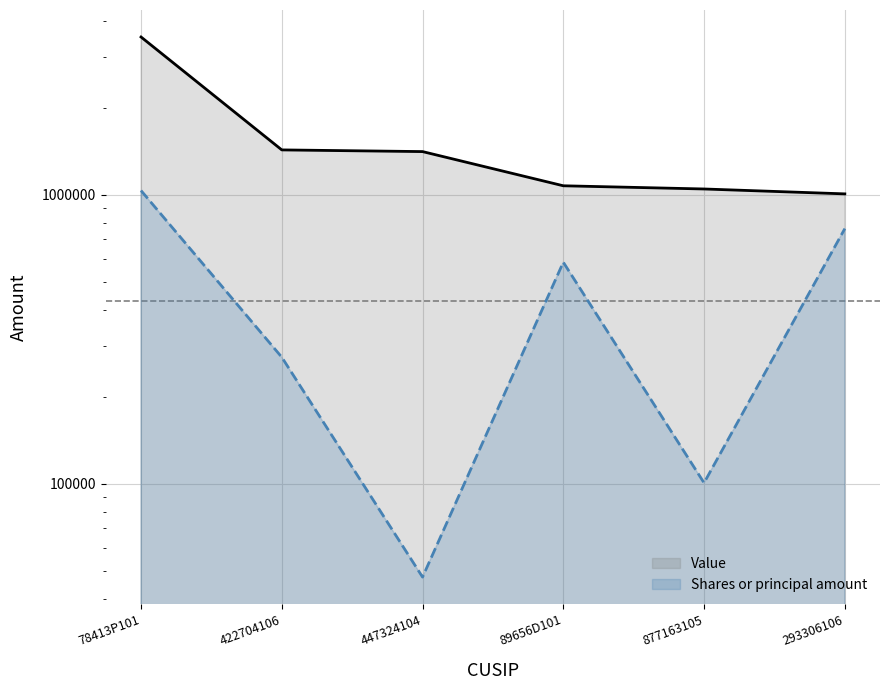

How many interior local valleys does the Shares or principal amount series have?

2